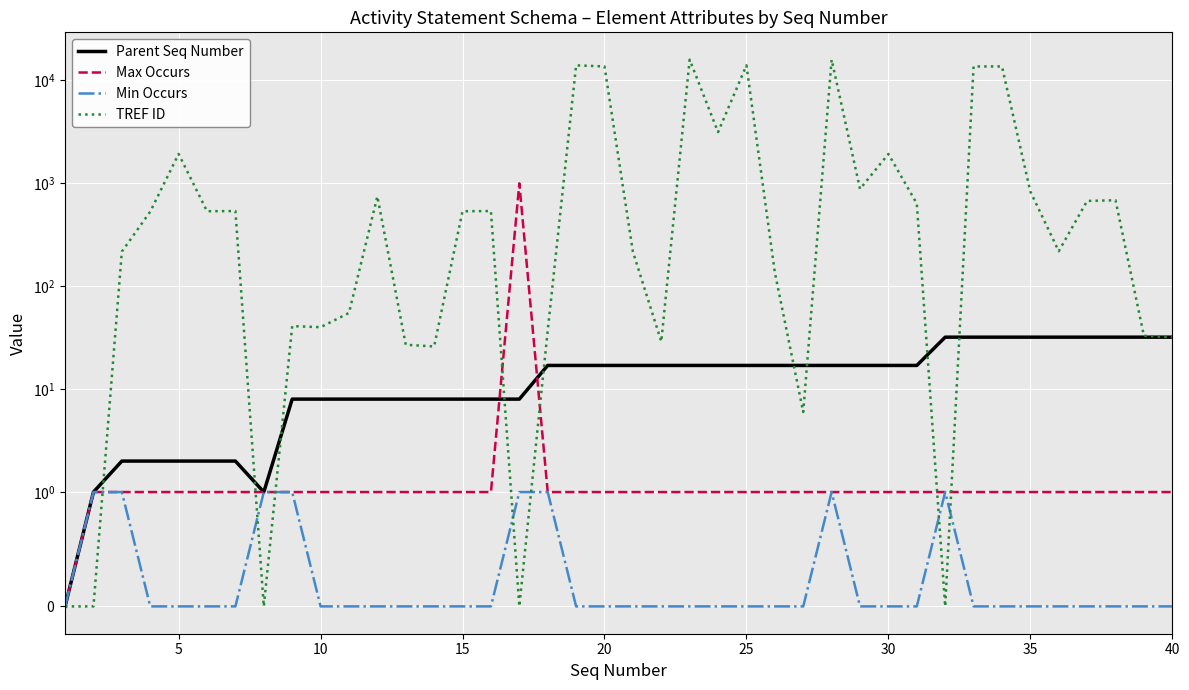

In Parent Seq Number, how many points are lower than both neighbors (excluding endpoints)?

1